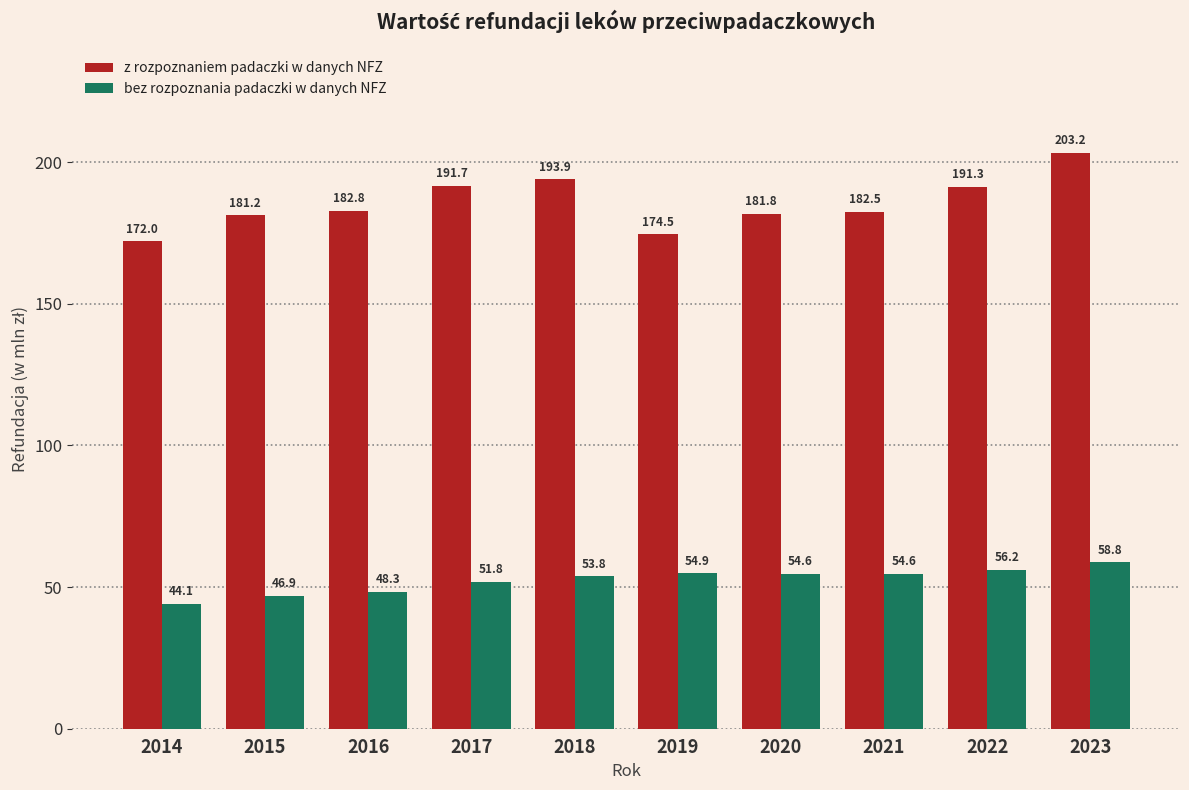

Reading left to right, list all the values displayed in this chart.

z rozpoznaniem padaczki w danych NFZ: 172.0	181.2	182.8	191.7	193.9	174.5	181.8	182.5	191.3	203.2
bez rozpoznania padaczki w danych NFZ: 44.1	46.9	48.3	51.8	53.8	54.9	54.6	54.6	56.2	58.8